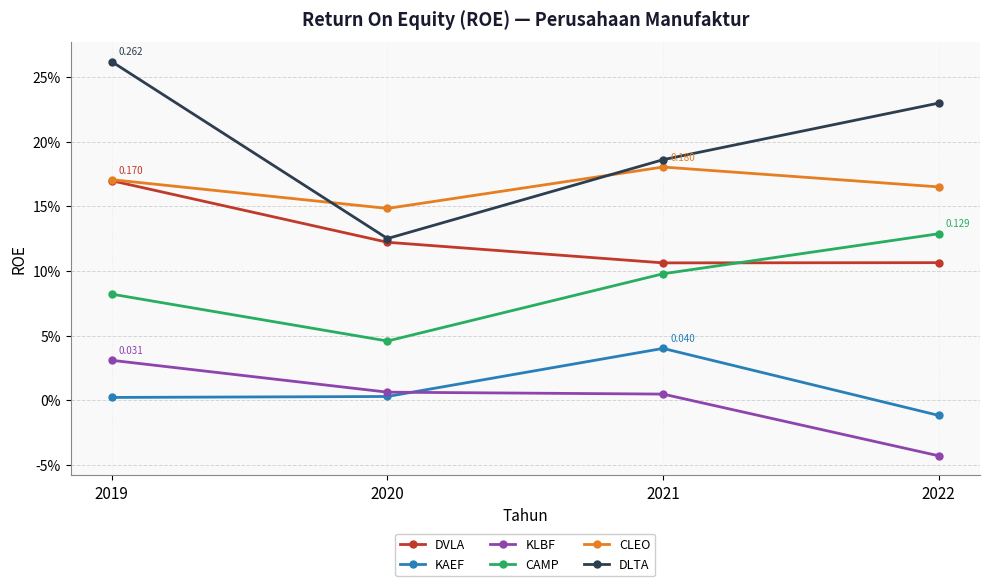

Reading left to right, extract all data points from this chart.

DVLA: 0.2	0.1	0.1	0.1
KAEF: 0.0	0.0	0.0	-0.0
KLBF: 0.0	0.0	0.0	-0.0
CAMP: 0.1	0.0	0.1	0.1
CLEO: 0.2	0.1	0.2	0.2
DLTA: 0.3	0.1	0.2	0.2